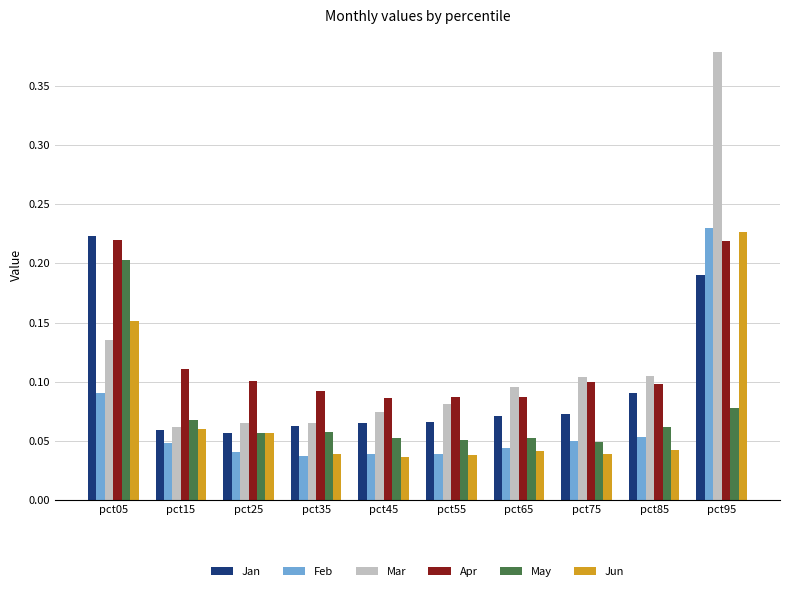

Rank the series at pct95 from lowest to highest value.

May, Jan, Apr, Jun, Feb, Mar